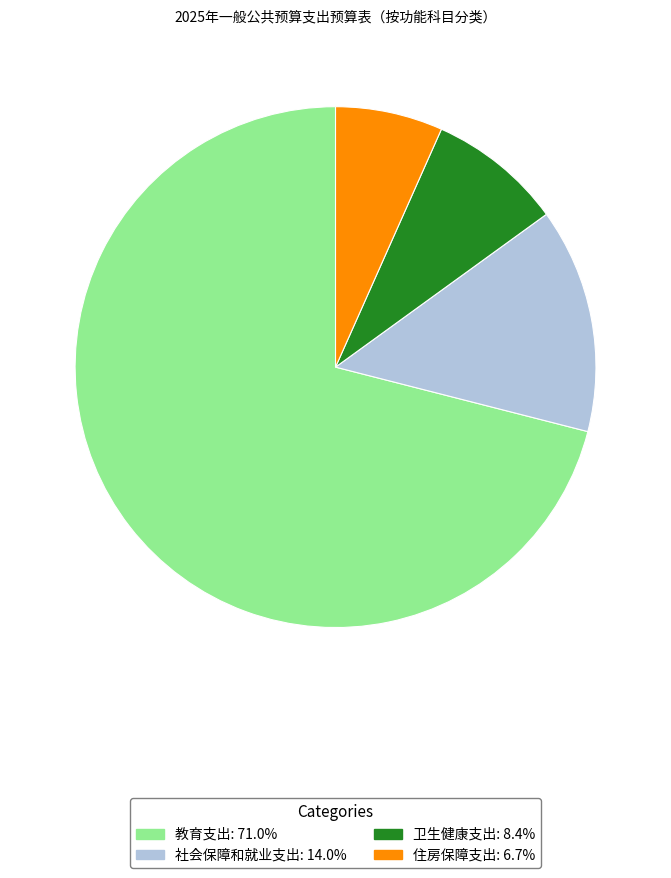

The 卫生健康支出 slice represents 8% of the pie. True or false?

True